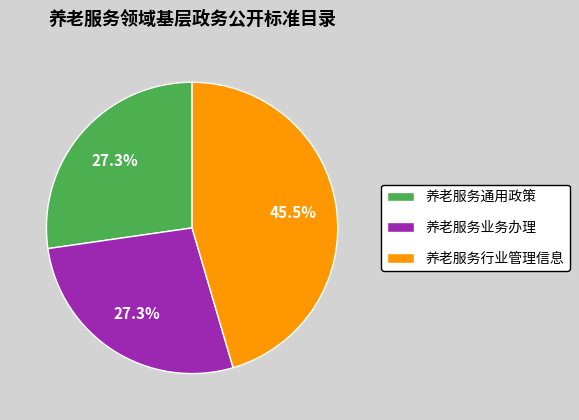

What percentage do 养老服务通用政策 and 养老服务业务办理 together represent?

54.5%